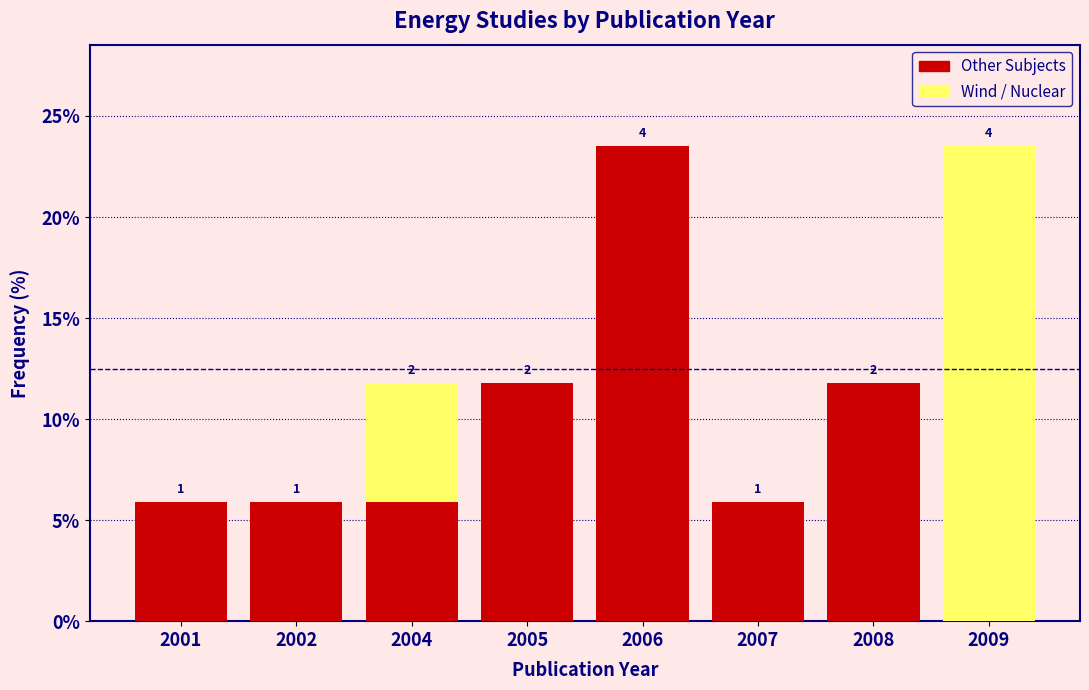

Are the bars horizontal?

No